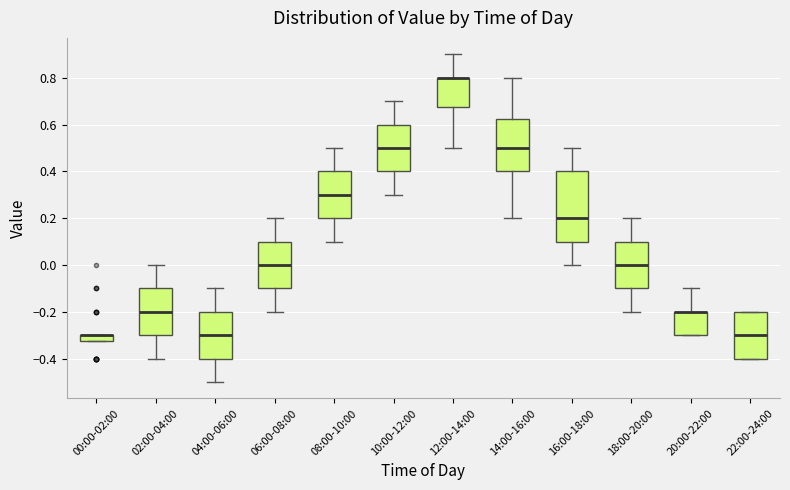

Which box is the tallest, from its lower edge to its upper edge?

16:00-18:00